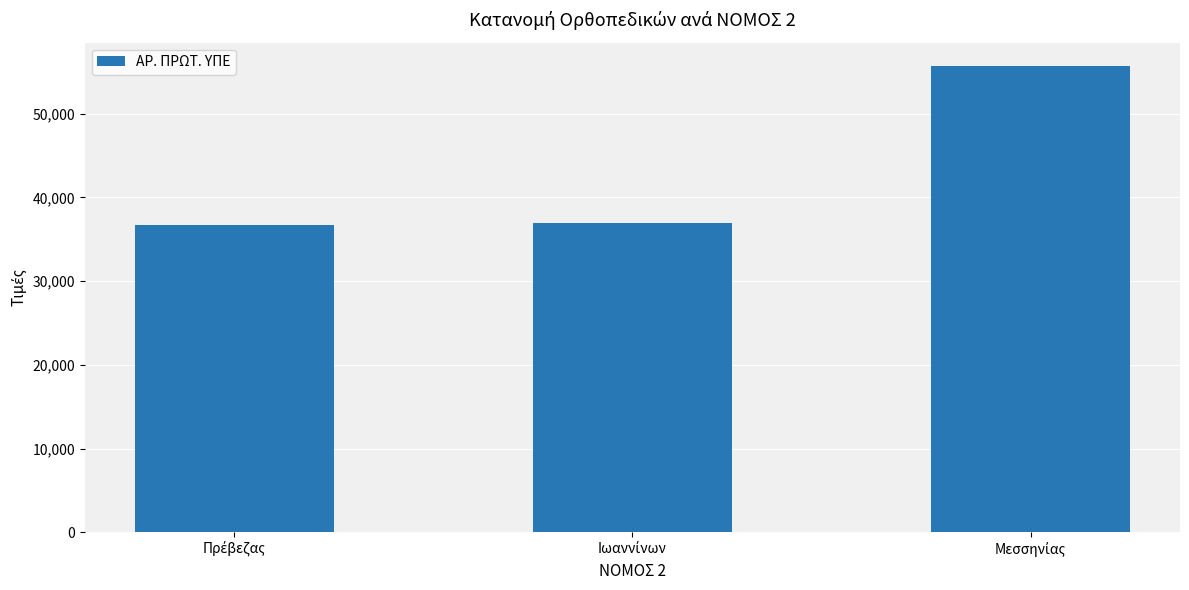

What is the value of the 1st bar from the left?

36714